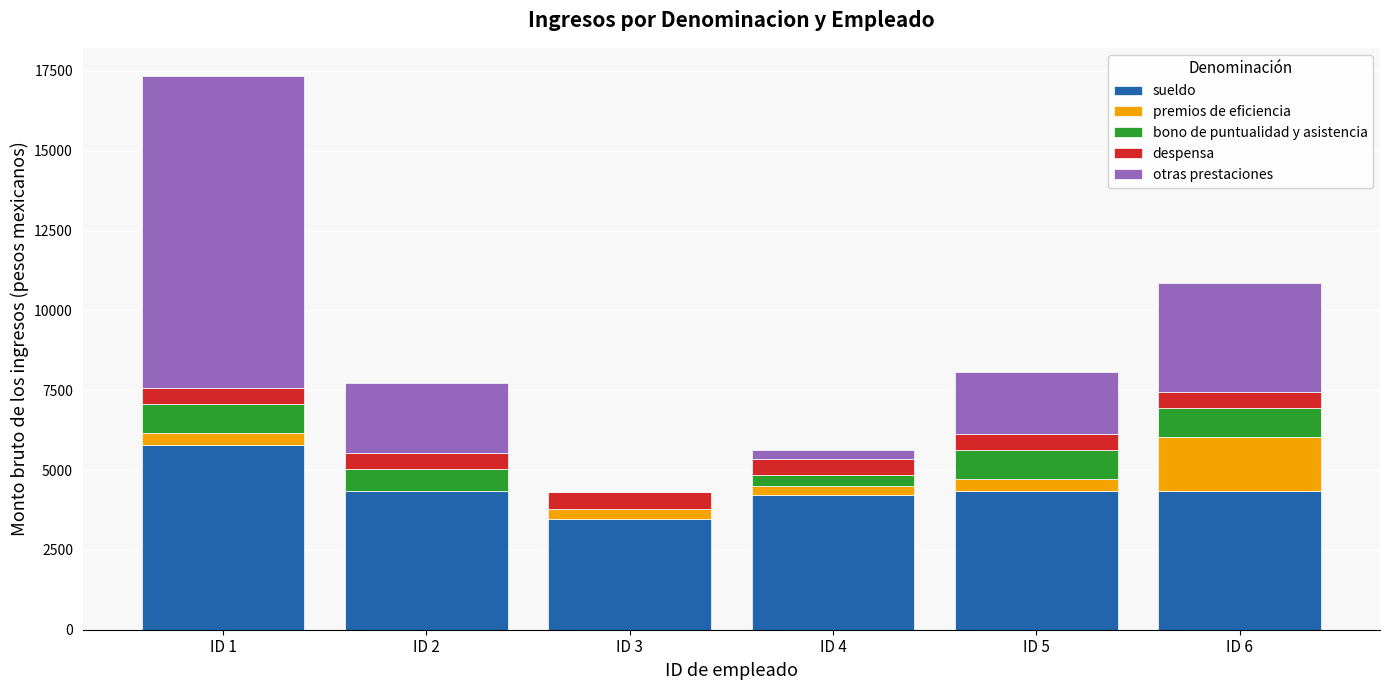

What is the sum of the sueldo values at ID 6 and ID 2?

8684.3